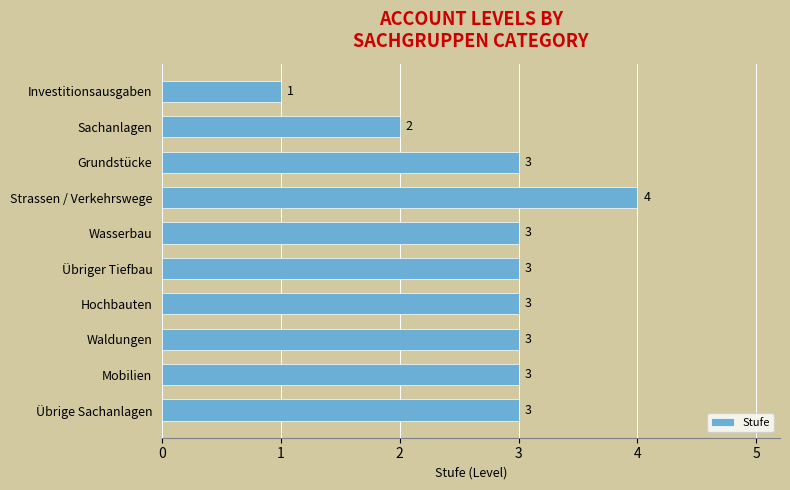

Does the chart contain stacked bars?

No